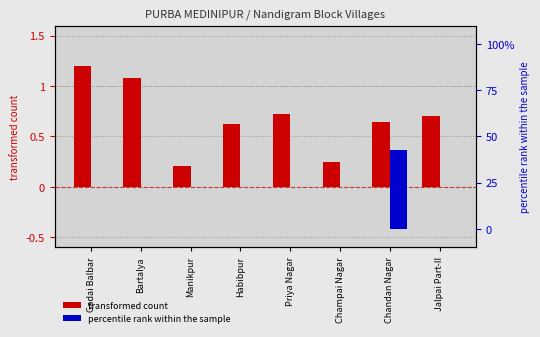

Is it true that percentile rank within the sample equals 26.3 at Habibpur?

False